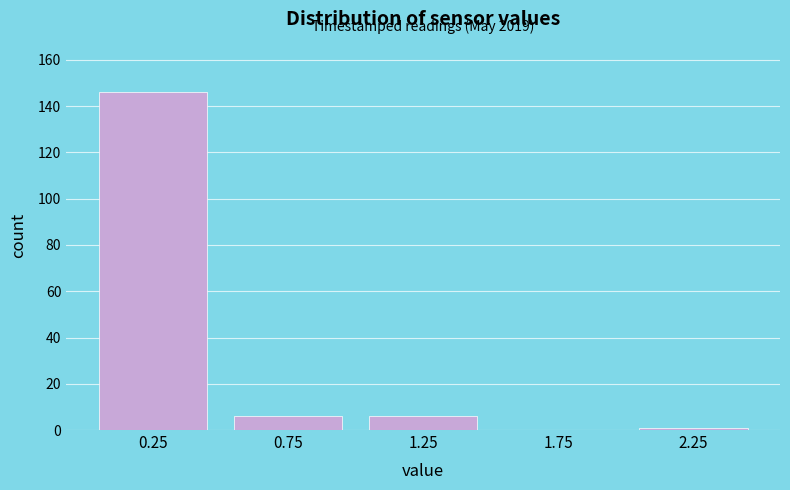

Reading left to right, list all the values displayed in this chart.

0.25=146	0.75=6	1.25=6	1.75=0	2.25=1